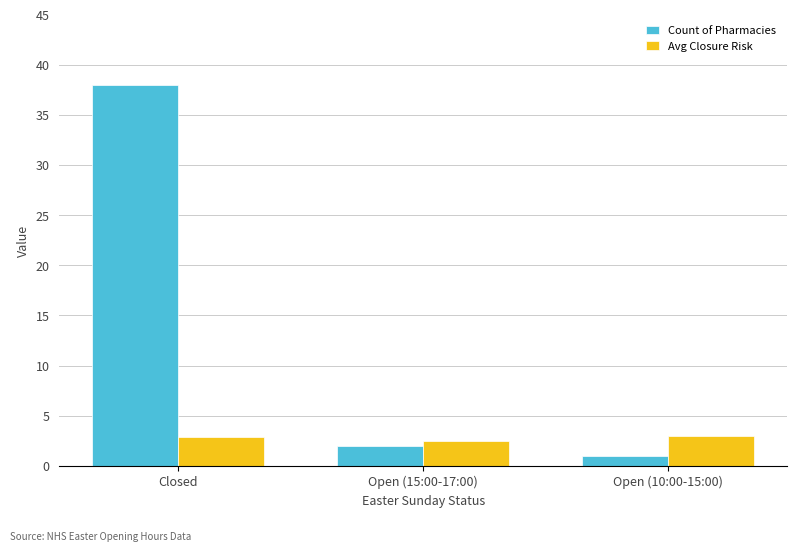

What position from the right is Open (10:00-15:00)?

1